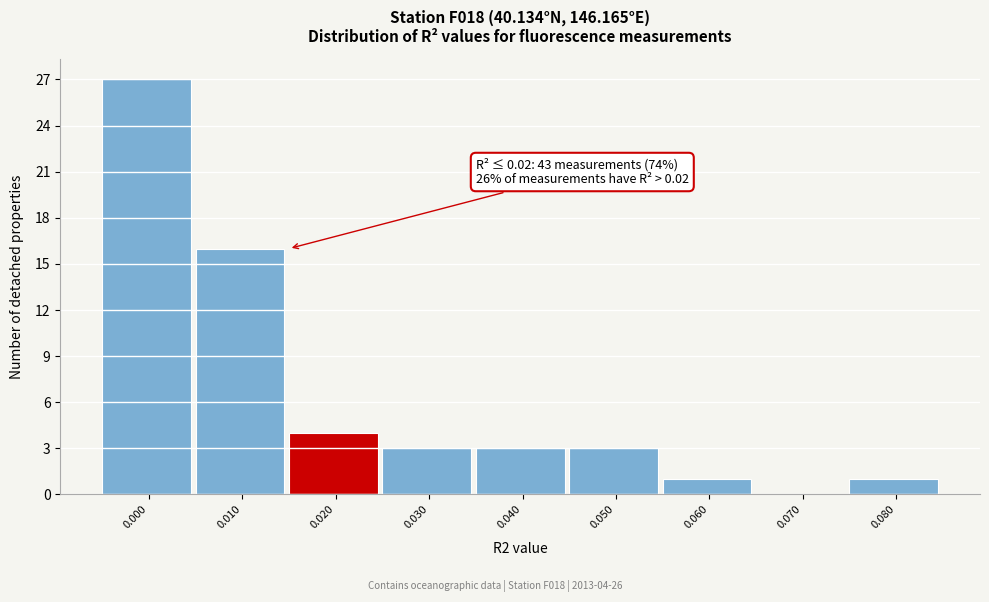

Reading left to right, extract all data points from this chart.

0.000=27	0.010=16	0.020=4	0.030=3	0.040=3	0.050=3	0.060=1	0.070=0	0.080=1